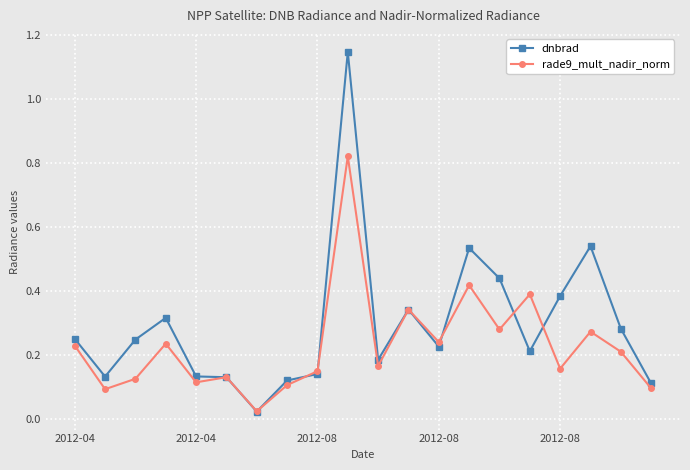

At how many categories does at least one series exceed 0?

20